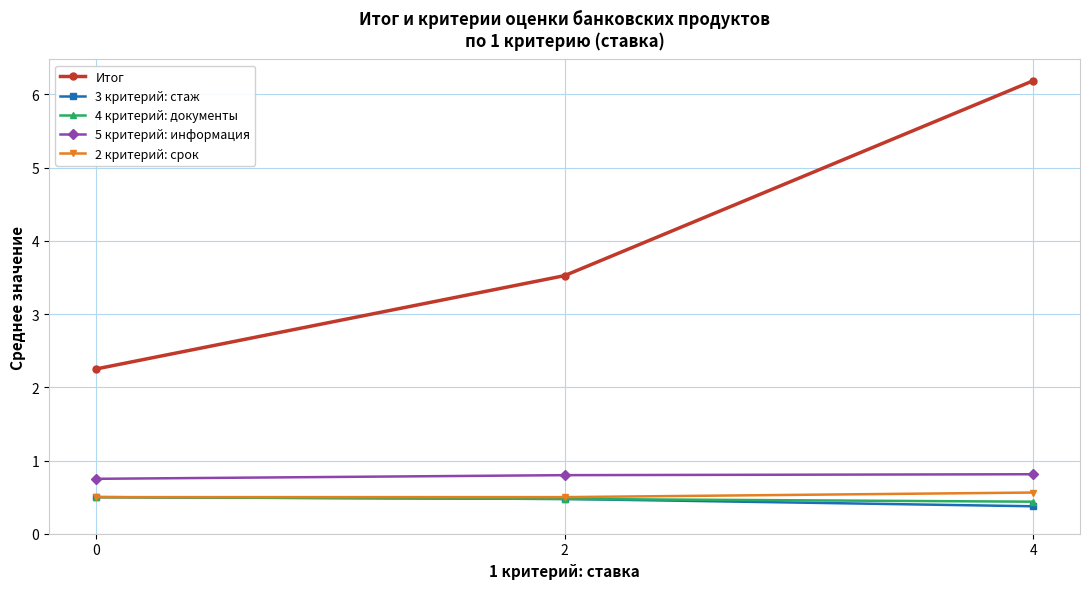

The 4 критерий: документы series shows 0.5 at 2. True or false?

True